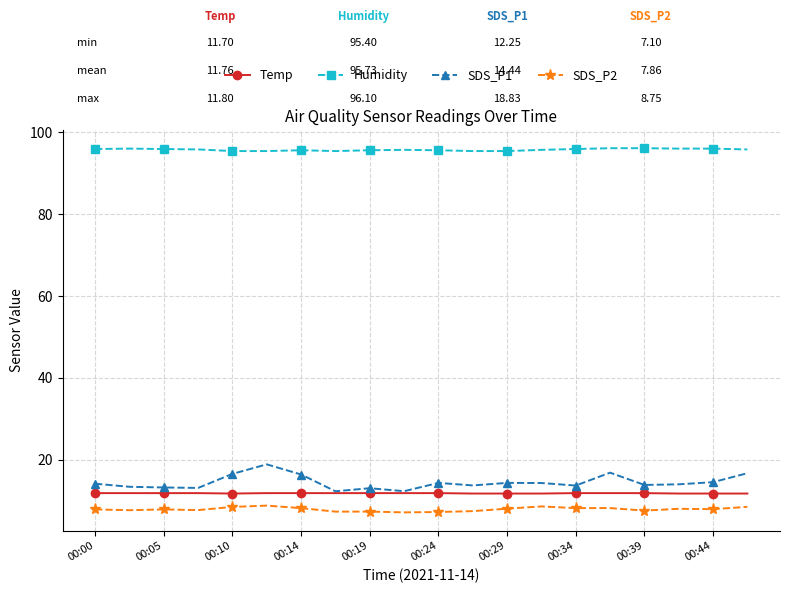

What is the difference between the maximum and minimum values in the Temp series?

0.1